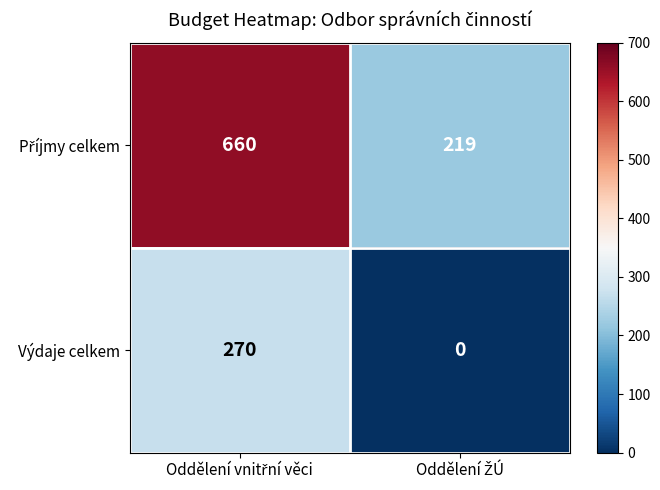

What is the highest value of the Výdaje celkem series?

270